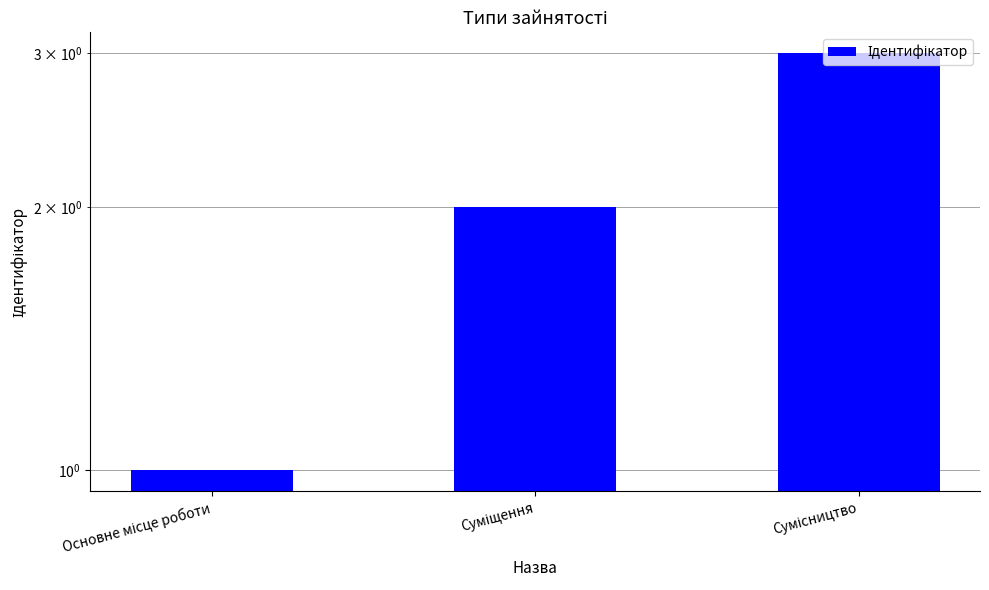

What is the label of the 1st bar from the left?

Основне місце роботи